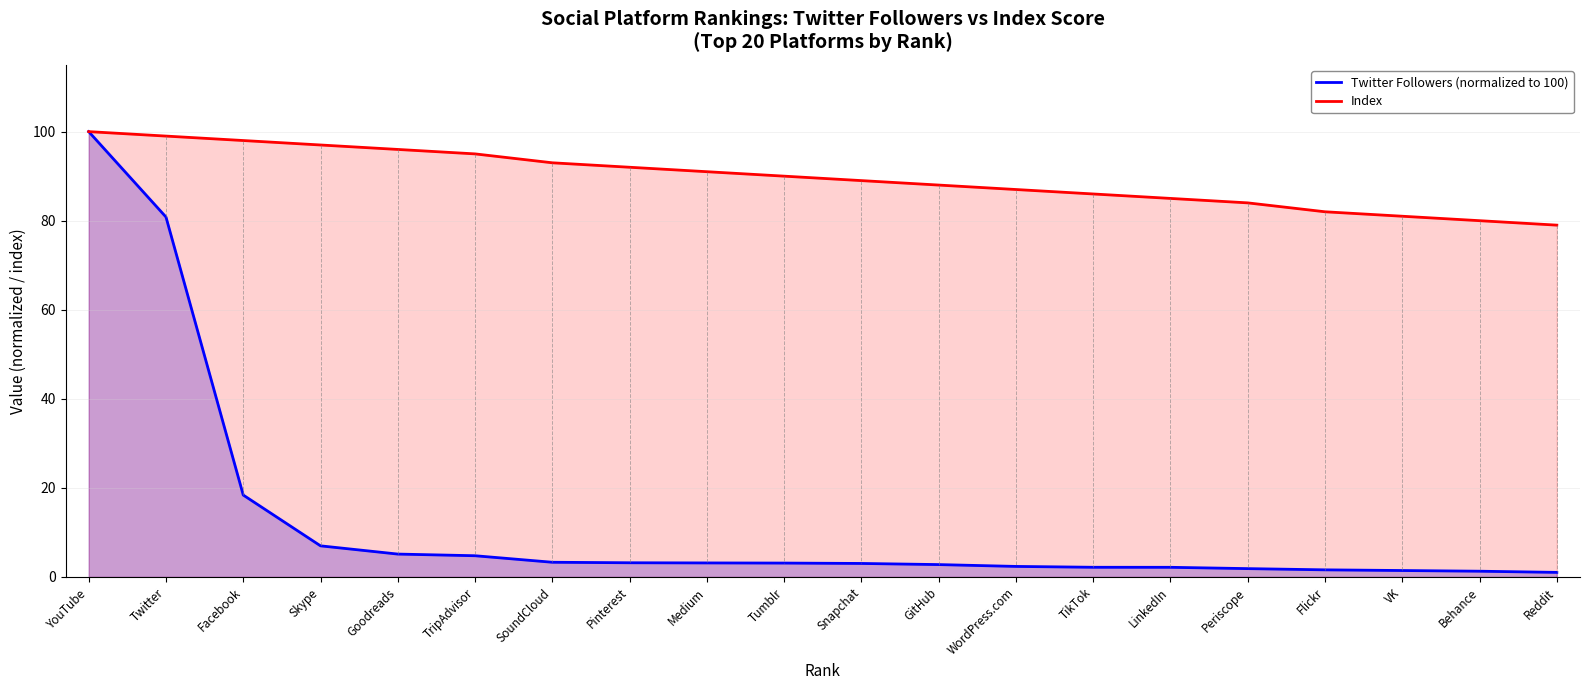

At which category does the chart reach its minimum across all series?

Reddit